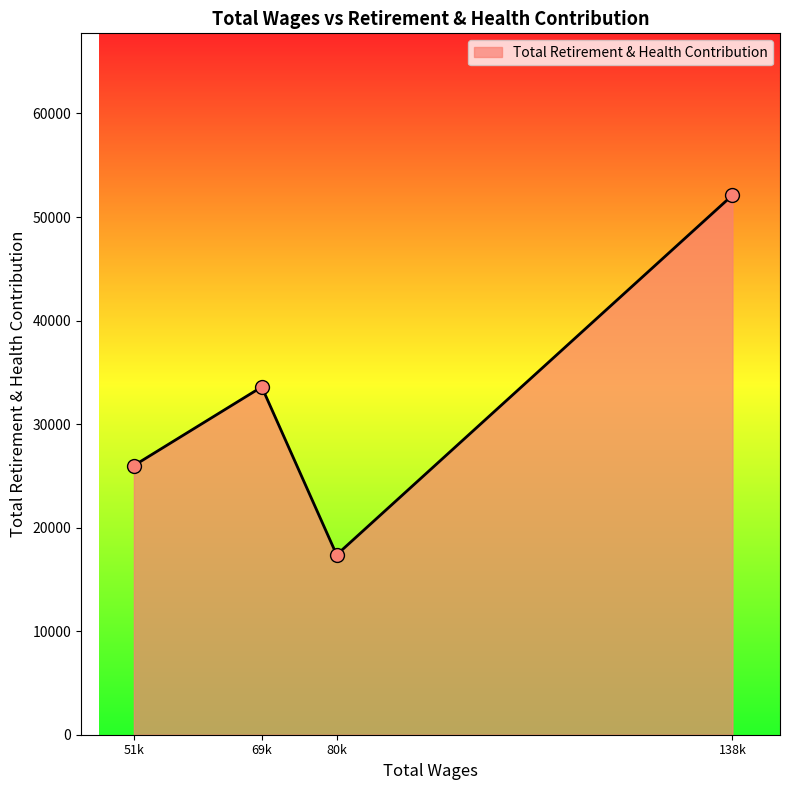

What is the change in value from 51k to 138k?

+26113